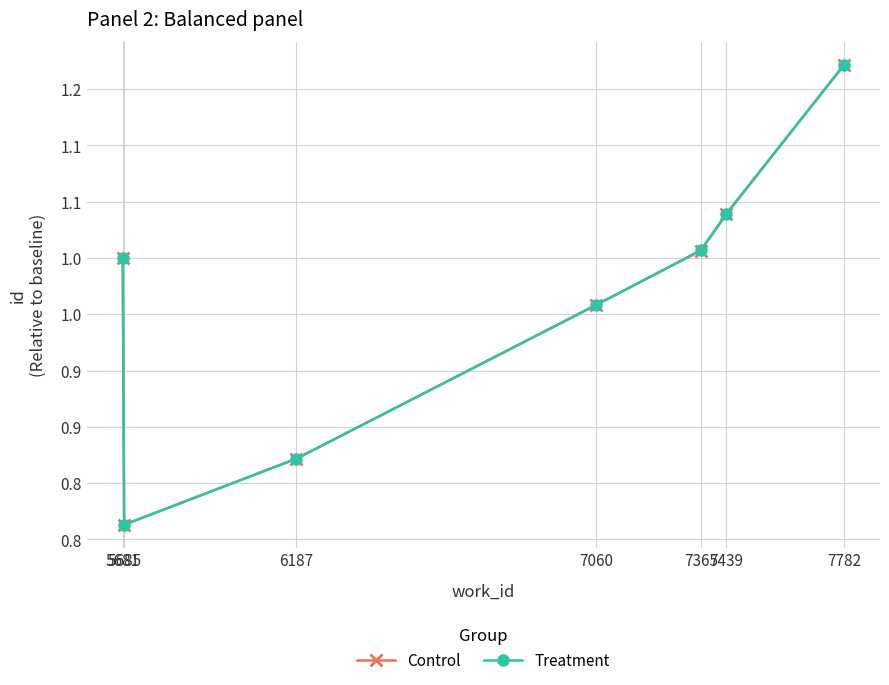

What are all the series names shown in the legend?

Control, Treatment